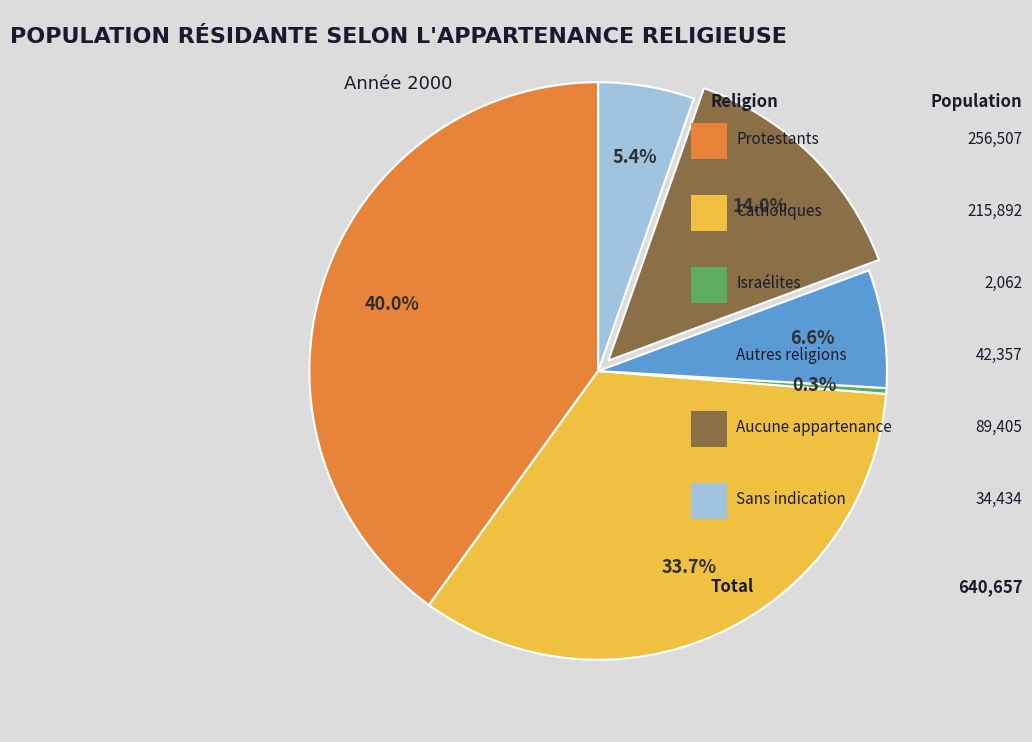

How many slices are in this pie chart?

6